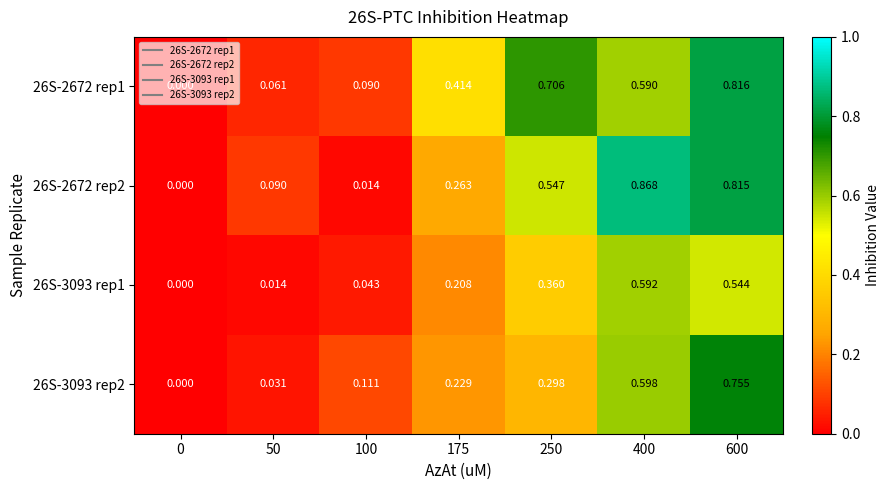

Is the value of 26S-3093 rep2 at 600 greater than the value of 26S-2672 rep2 at 400?

No